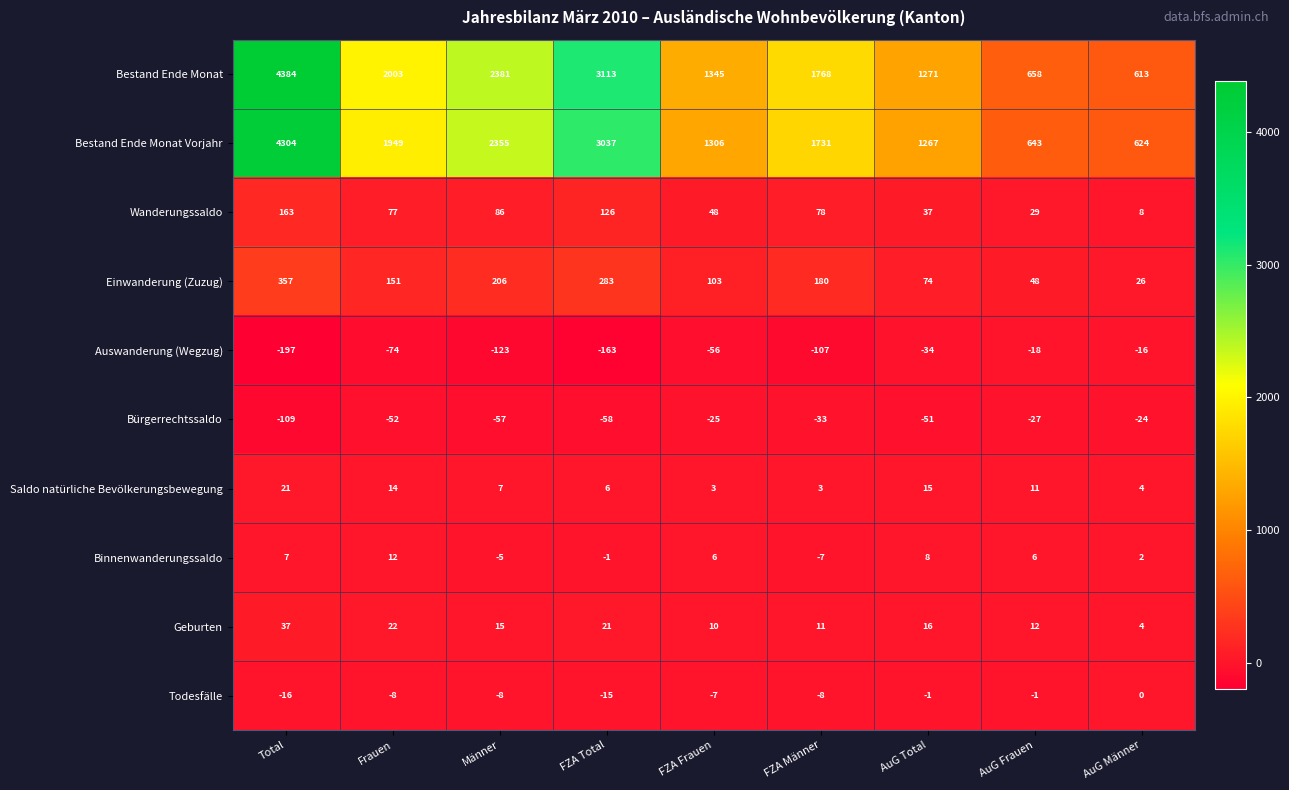

Which series changed the most between Männer and FZA Männer?

Bestand Ende Monat Vorjahr